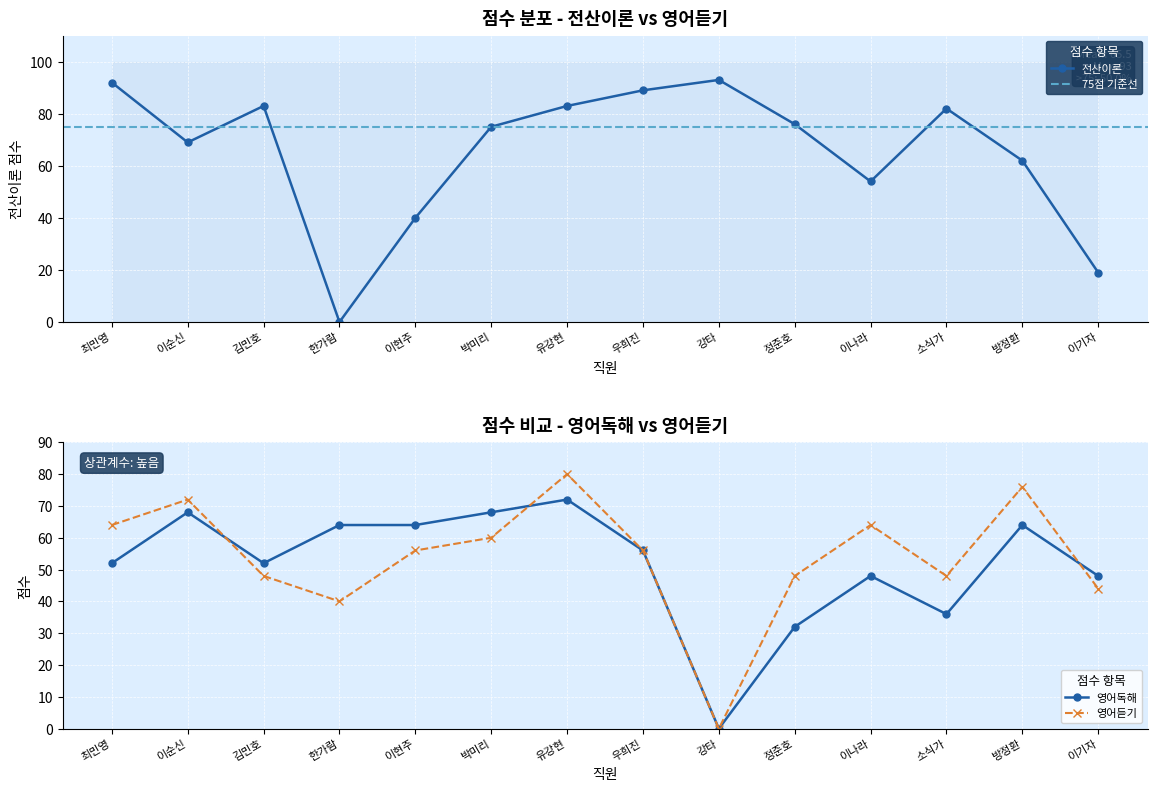

Which series has the widest spread of values?

전산이론